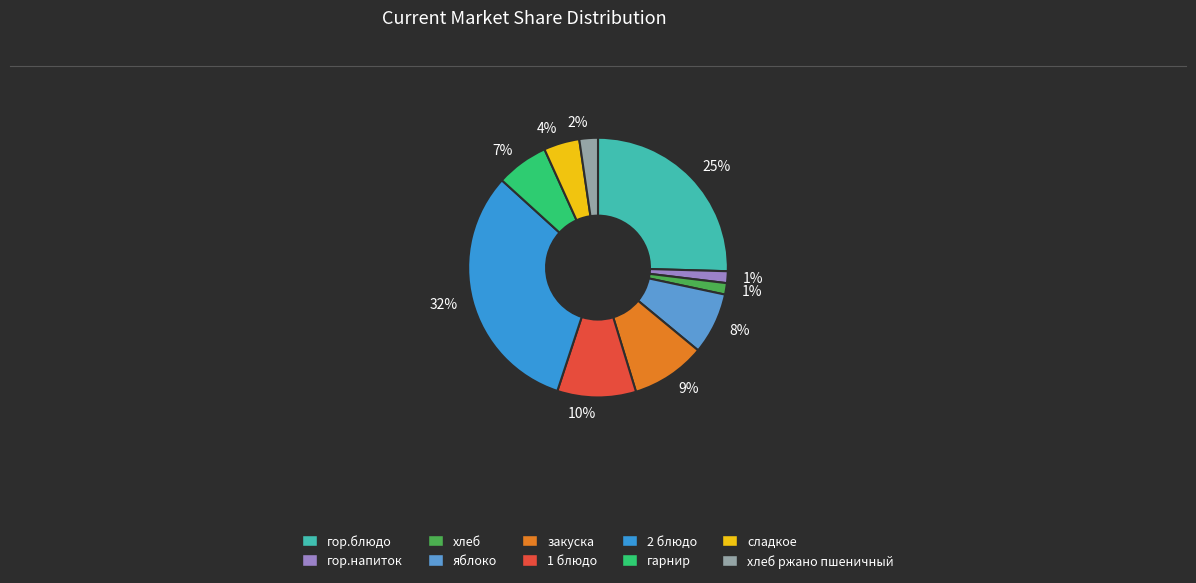

Is гарнир the majority of the pie?

No